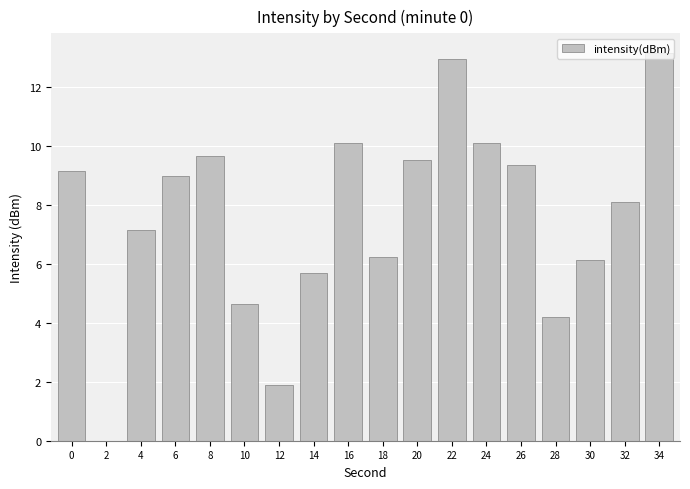

Reading right to left, transcribe all the data shown in this chart.

34=13.2	32=8.1	30=6.1	28=4.2	26=9.4	24=10.1	22=13.0	20=9.5	18=6.2	16=10.1	14=5.7	12=1.9	10=4.6	8=9.6	6=9.0	4=7.1	2=0.0	0=9.2